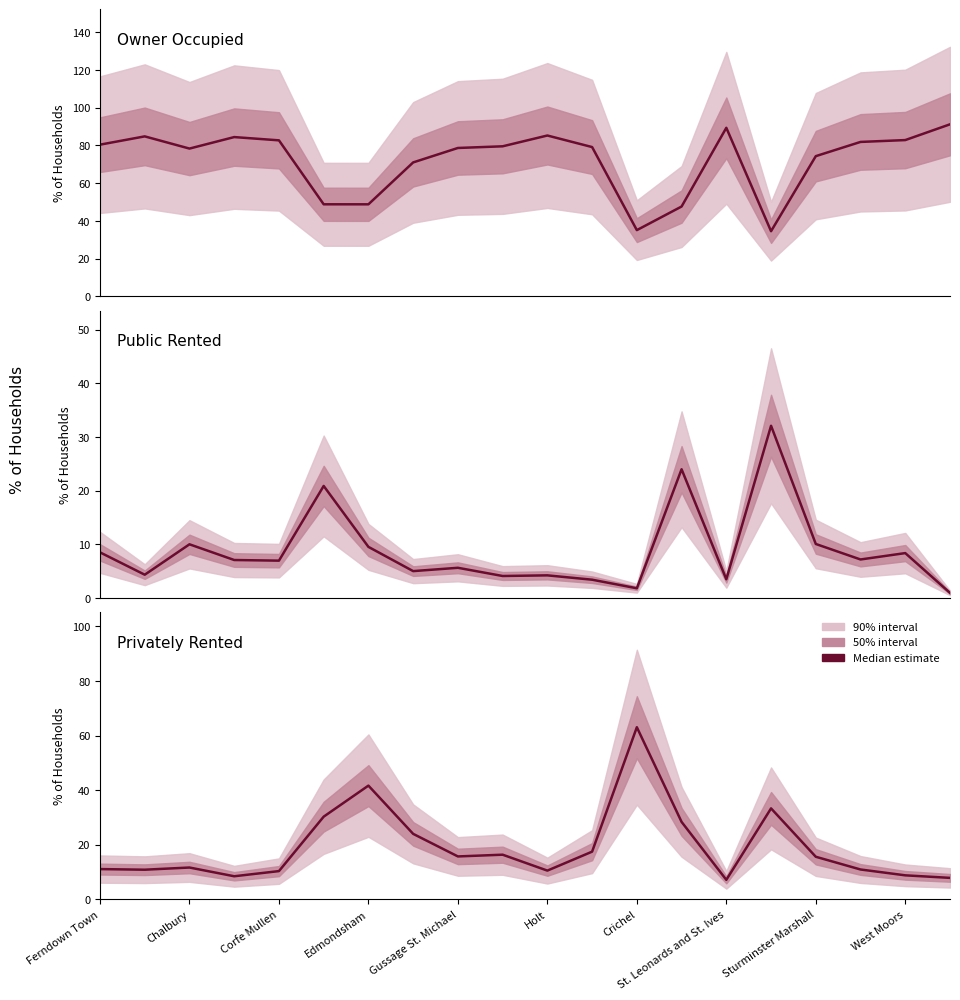

Is it true that Privately Rented equals 10.9 at 17?

True